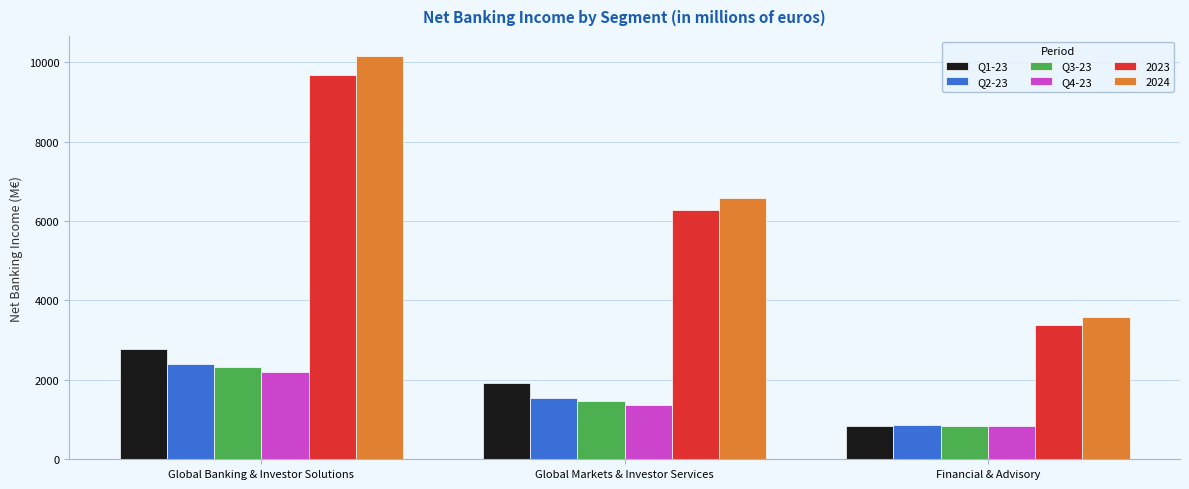

How many distinct data groups are displayed?

6